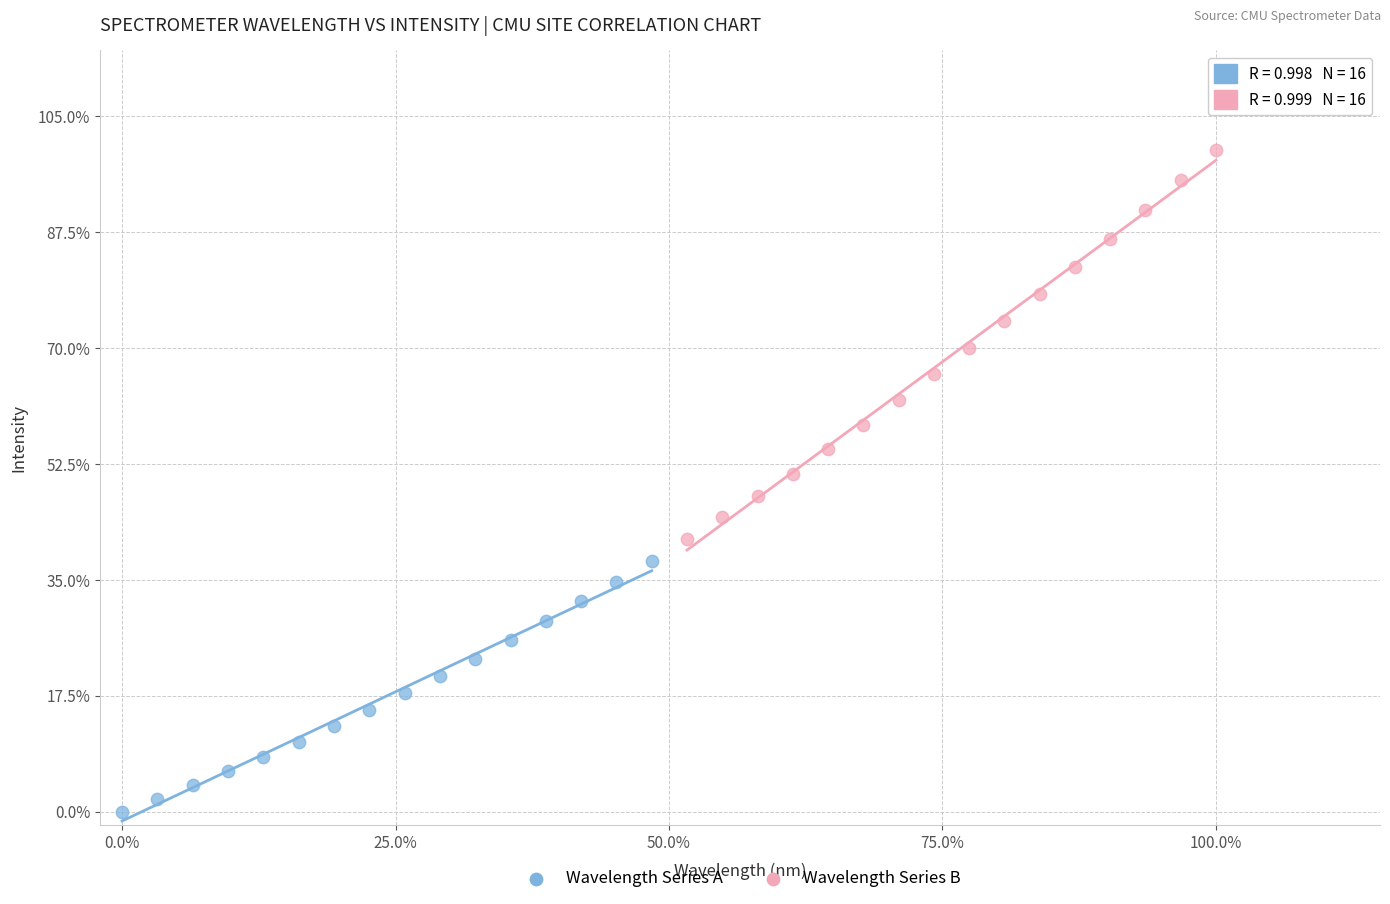

Which series reaches the maximum Y coordinate?

Wavelength Series B